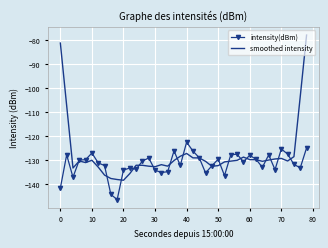

True or false: smoothed intensity has more than 1 interior local peaks.

True